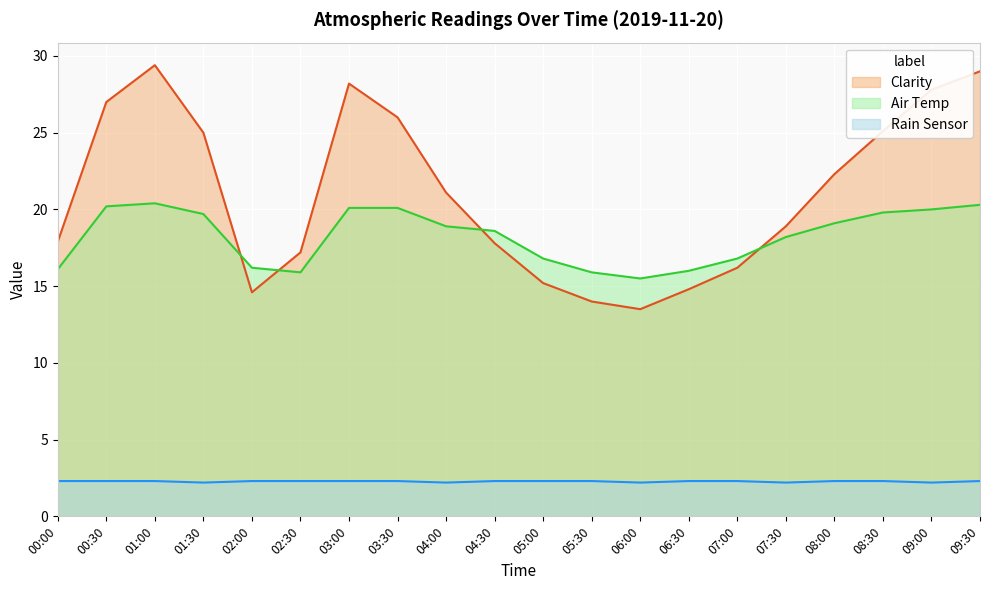

True or false: Clarity has a value of 13.5 at 06:00.

True